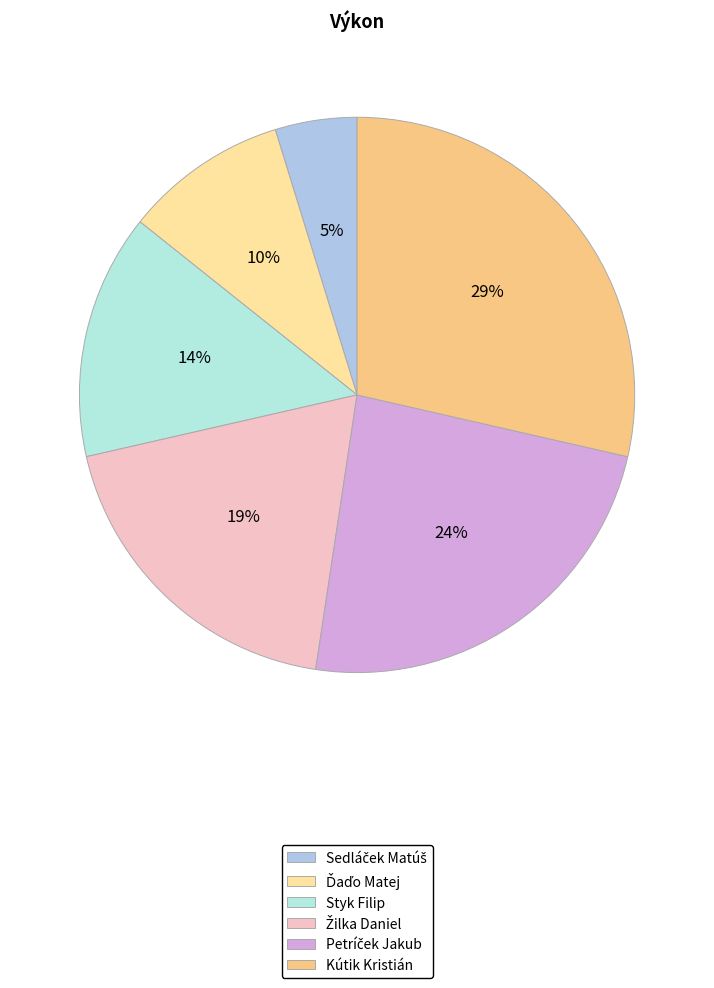

To the nearest percent, what is the average slice percentage?

17%